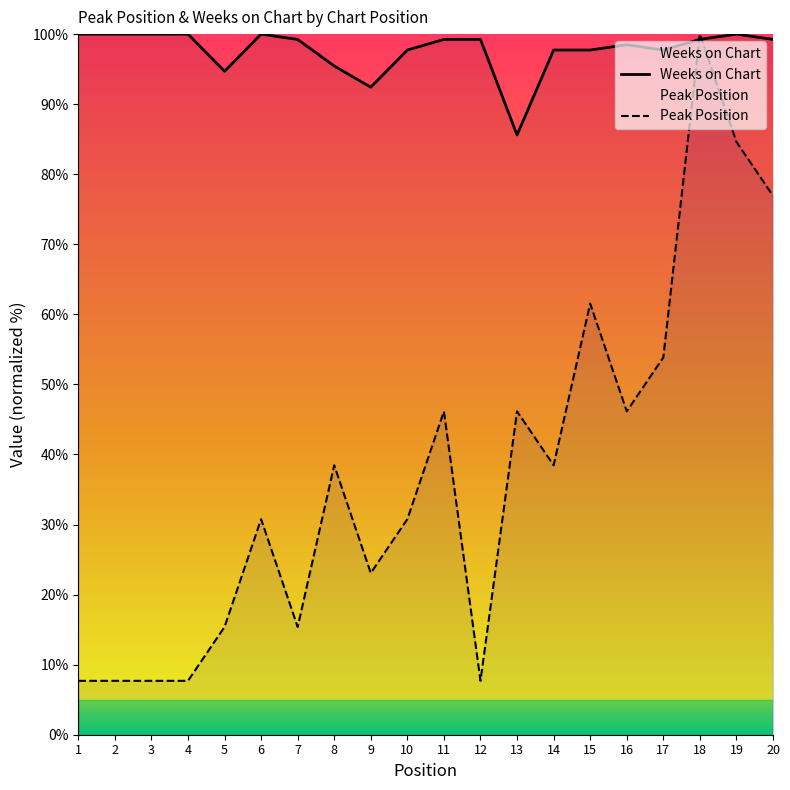

Read the Peak Position value at 6.

30.8